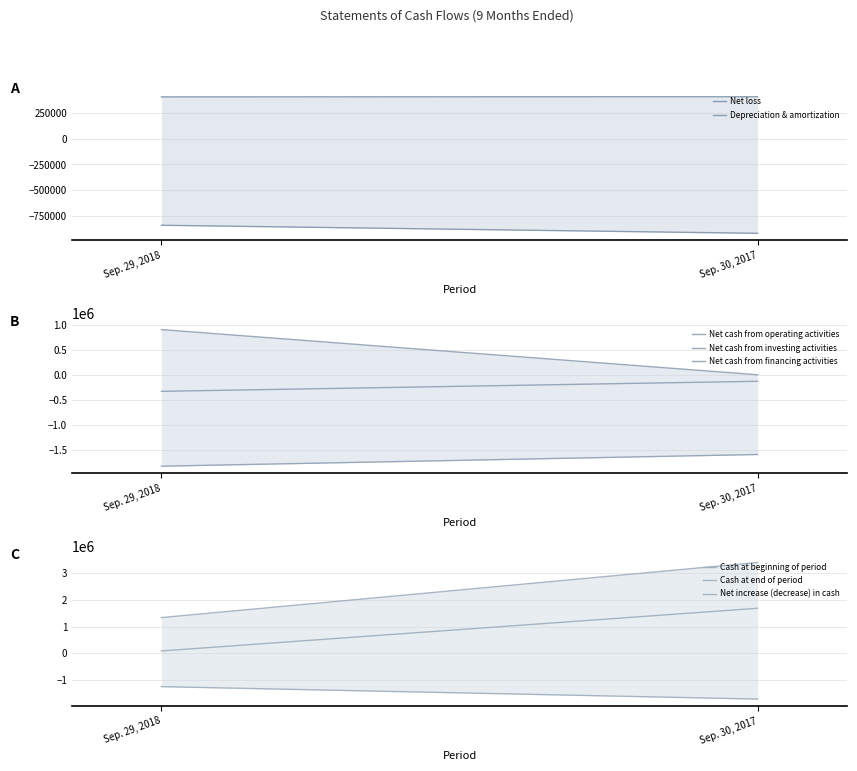

What is the label of the 2nd point from the left?

Sep. 30, 2017